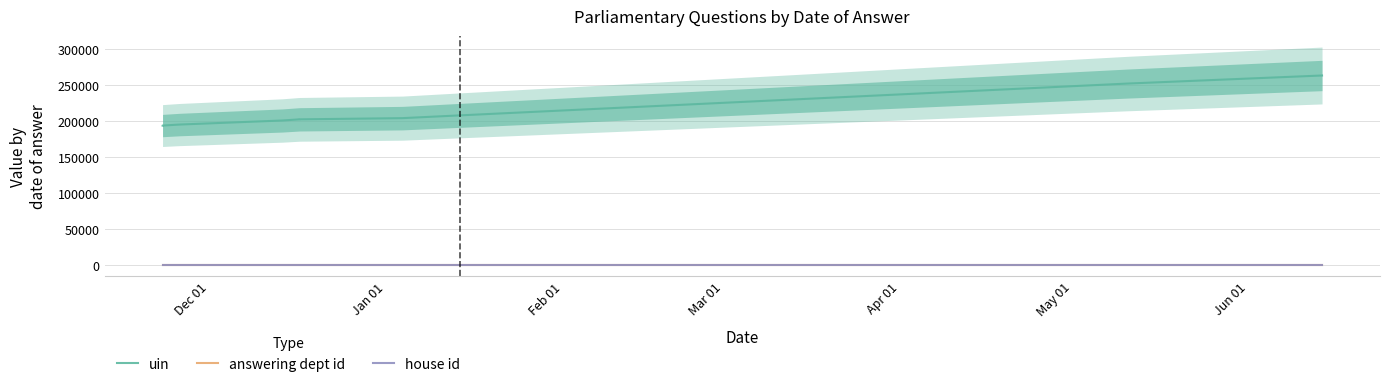

True or false: house id has a value of 0 at Mar 01.

False